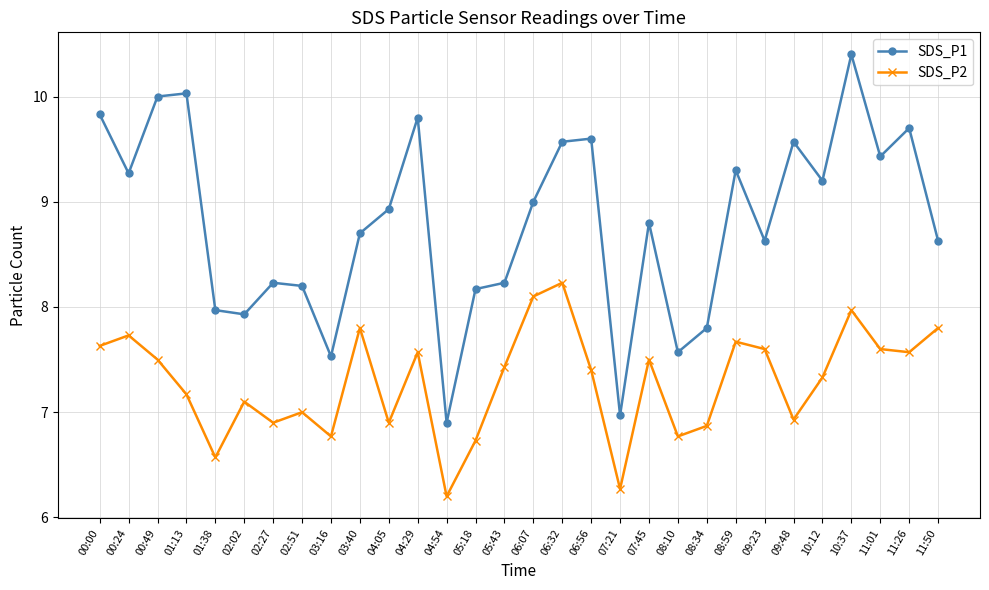

What is the sum of all SDS_P1 values?

263.9